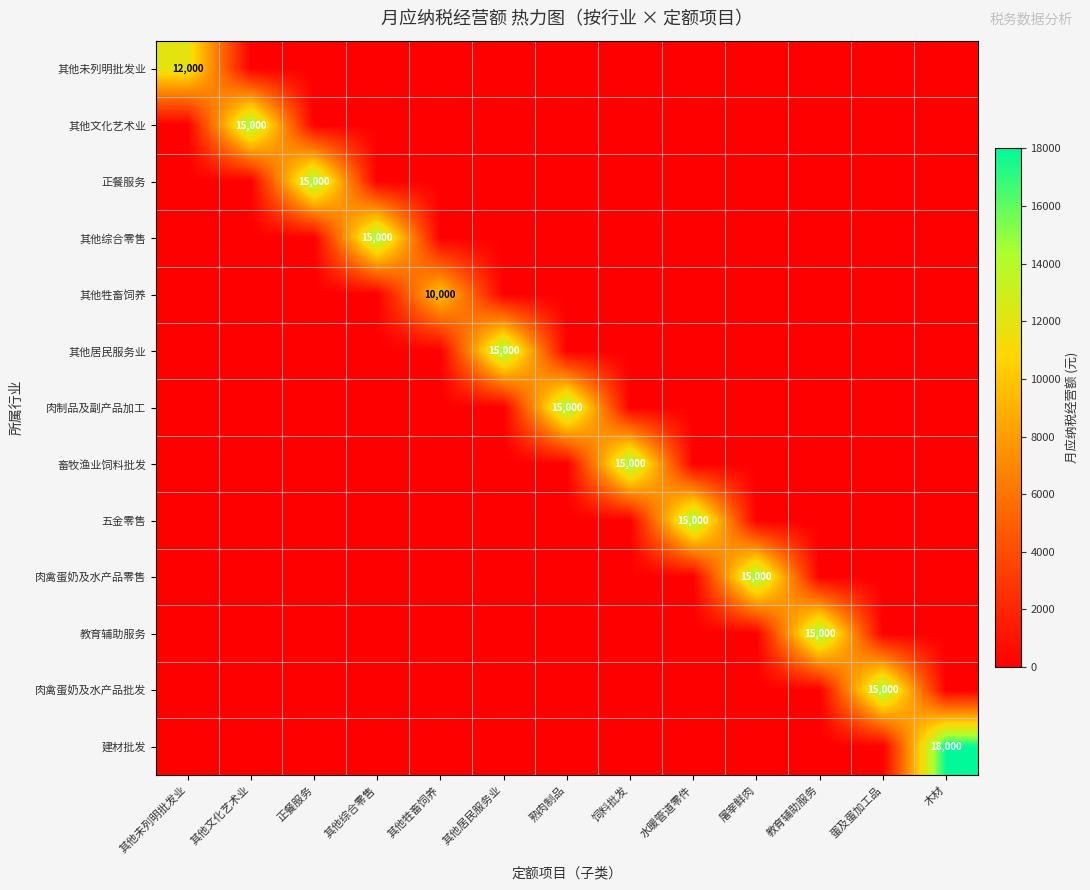

The value of 教育辅助服务 at 教育辅助服务 is 26780. True or false?

False